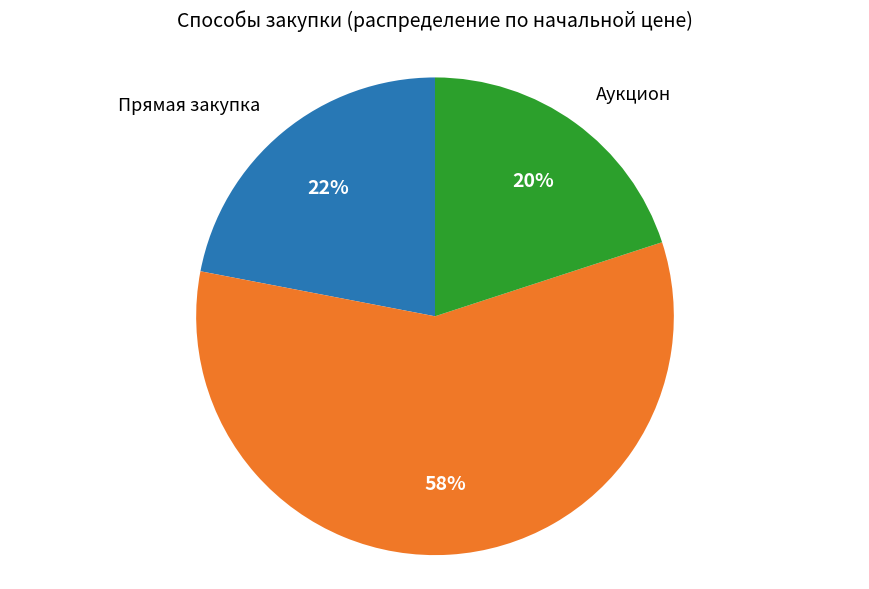

To the nearest percent, what is the combined percentage of Аукцион and Открытый конкурс?

78%